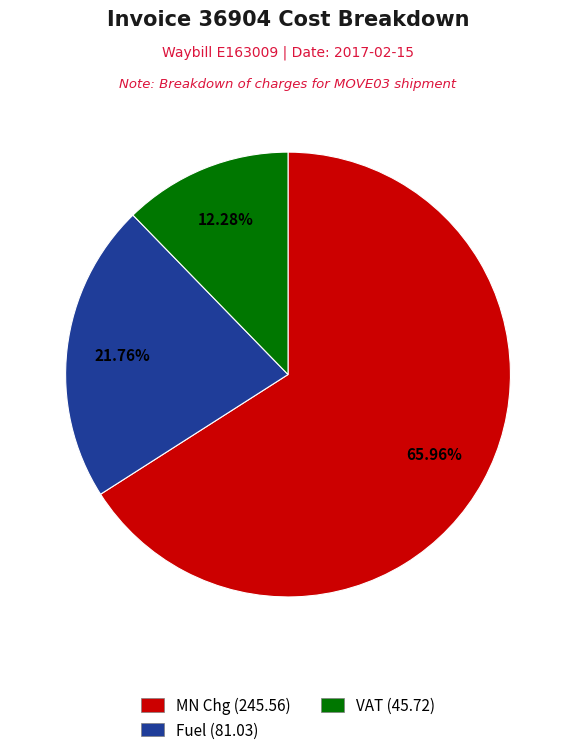

To the nearest percent, what is the difference between the largest and smallest slice percentages?

54%